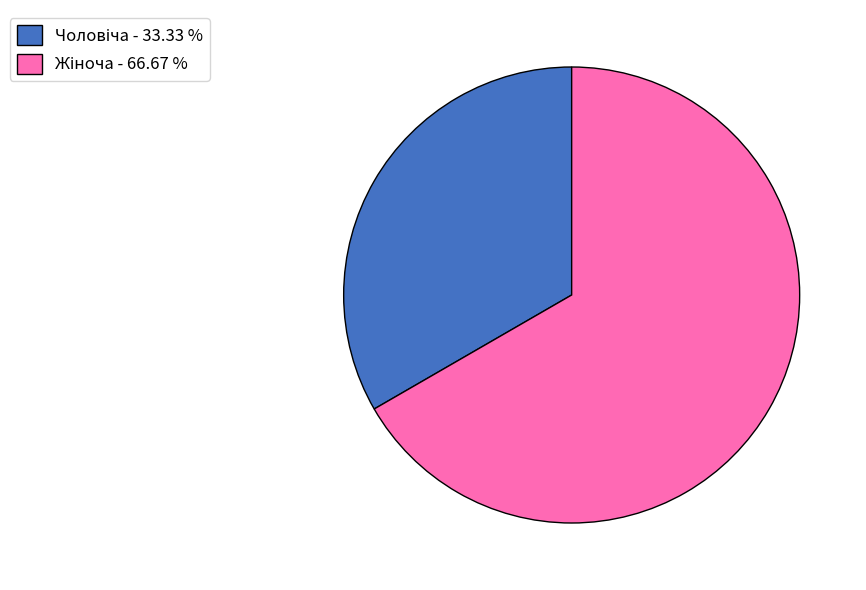

Does any single category account for the majority?

Yes